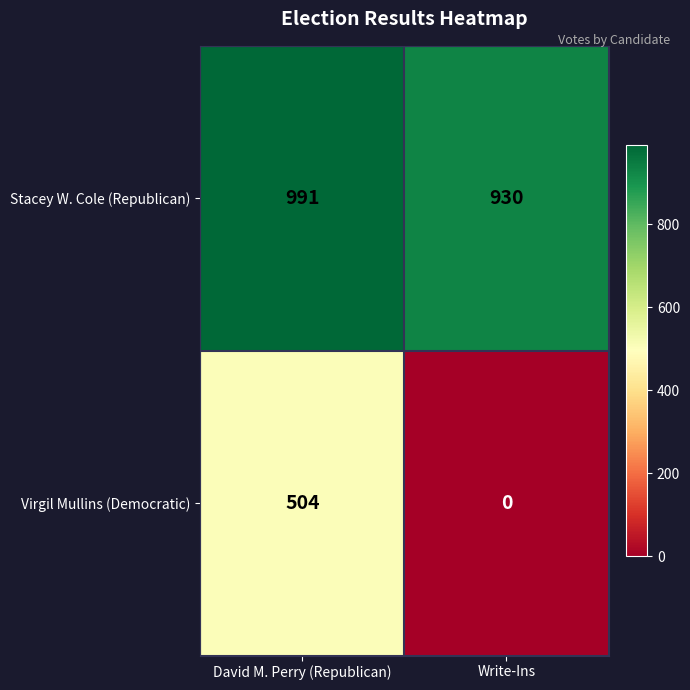

Rank the series by their average value, from lowest to highest.

Virgil Mullins (Democratic), Stacey W. Cole (Republican)